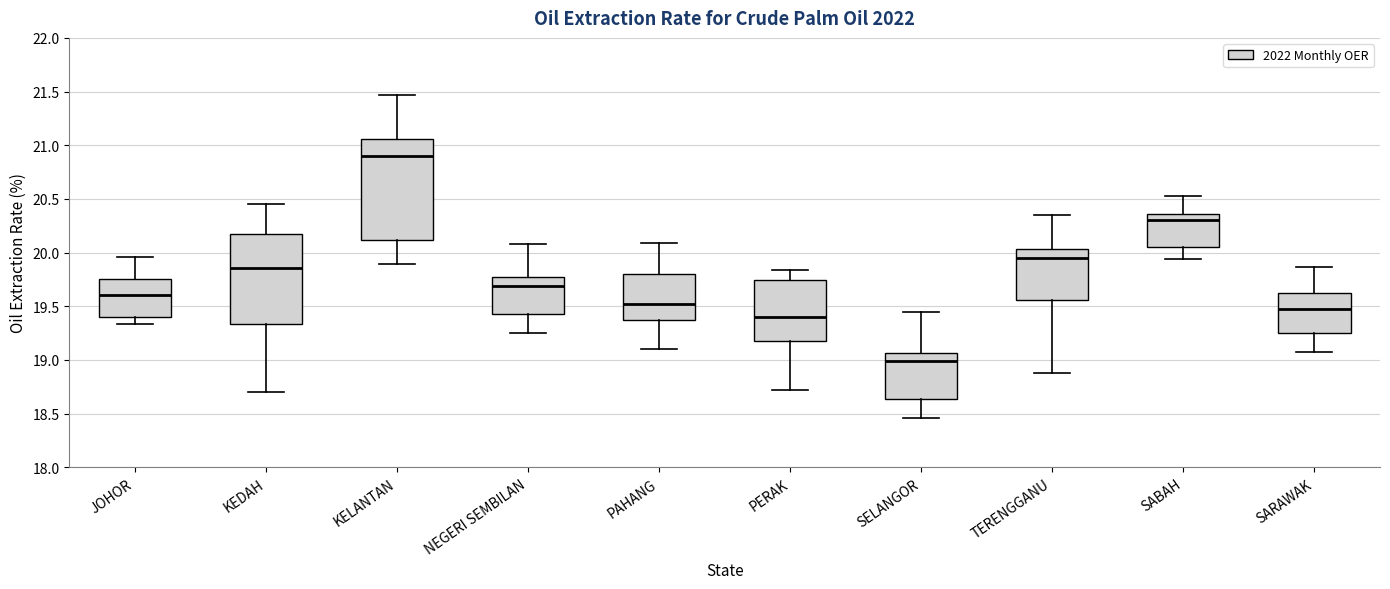

Reading left to right, read every box against the y-axis: the position of its median line, the range the box covers, and the ends of its whiskers. The values are not printed on the chart, so give them approximately, as read against the axis.

JOHOR: median 19.60, box 19.40 to 19.75, whiskers 19.35 to 19.95
KEDAH: median 19.85, box 19.35 to 20.15, whiskers 18.70 to 20.45
KELANTAN: median 20.90, box 20.10 to 21.05, whiskers 19.90 to 21.45
NEGERI SEMBILAN: median 19.70, box 19.45 to 19.75, whiskers 19.25 to 20.10
PAHANG: median 19.55, box 19.40 to 19.80, whiskers 19.10 to 20.10
PERAK: median 19.40, box 19.20 to 19.75, whiskers 18.70 to 19.85
SELANGOR: median 19.00, box 18.65 to 19.05, whiskers 18.45 to 19.45
TERENGGANU: median 19.95, box 19.55 to 20.05, whiskers 18.90 to 20.35
SABAH: median 20.30, box 20.05 to 20.35, whiskers 19.95 to 20.55
SARAWAK: median 19.45, box 19.25 to 19.65, whiskers 19.05 to 19.85